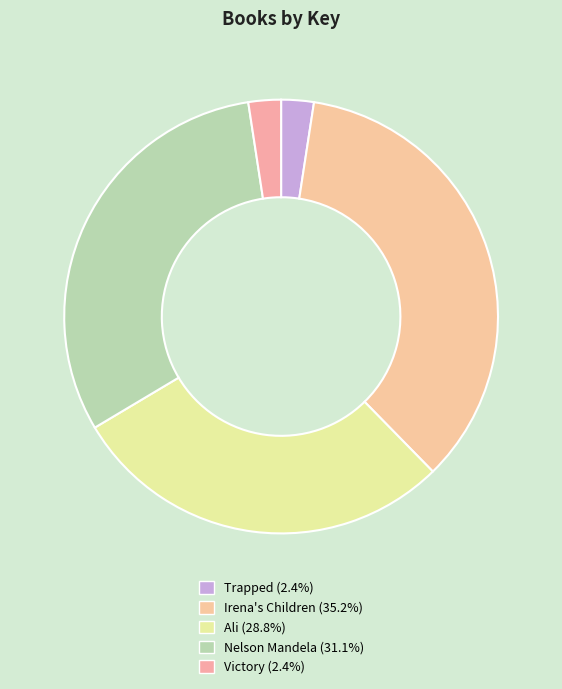

Which slice is the largest?

Irena's Children